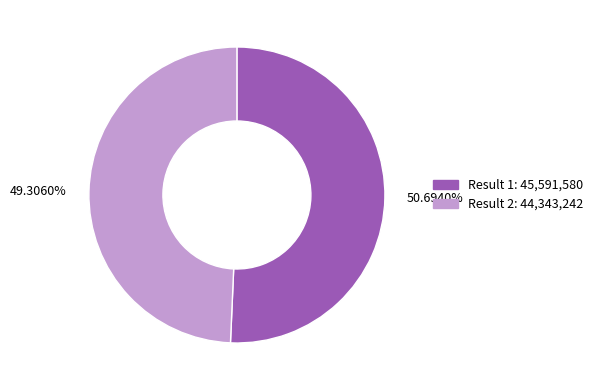

Which has a higher value, Result 1: 45,591,580 or Result 2: 44,343,242?

Result 1: 45,591,580